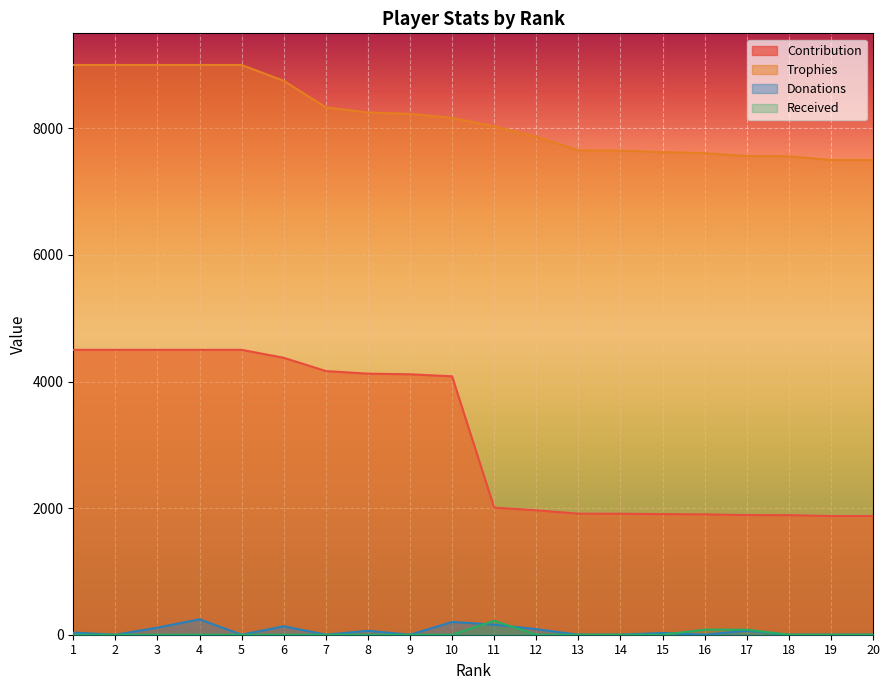

Is it true that Received equals -124 at 6?

False